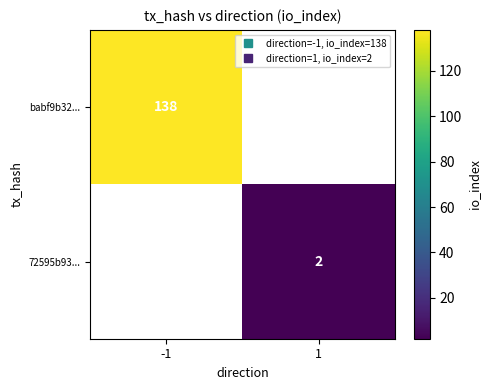

List the series in order of their overall mean, lowest first.

babf9b32..., 72595b93...